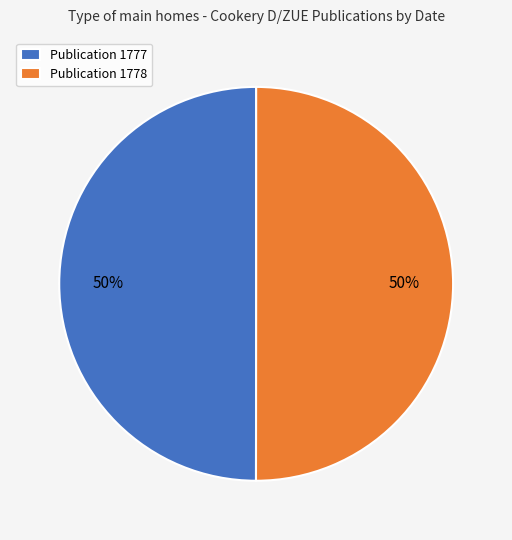

To the nearest percent, what portion does Publication 1777 represent?

50%